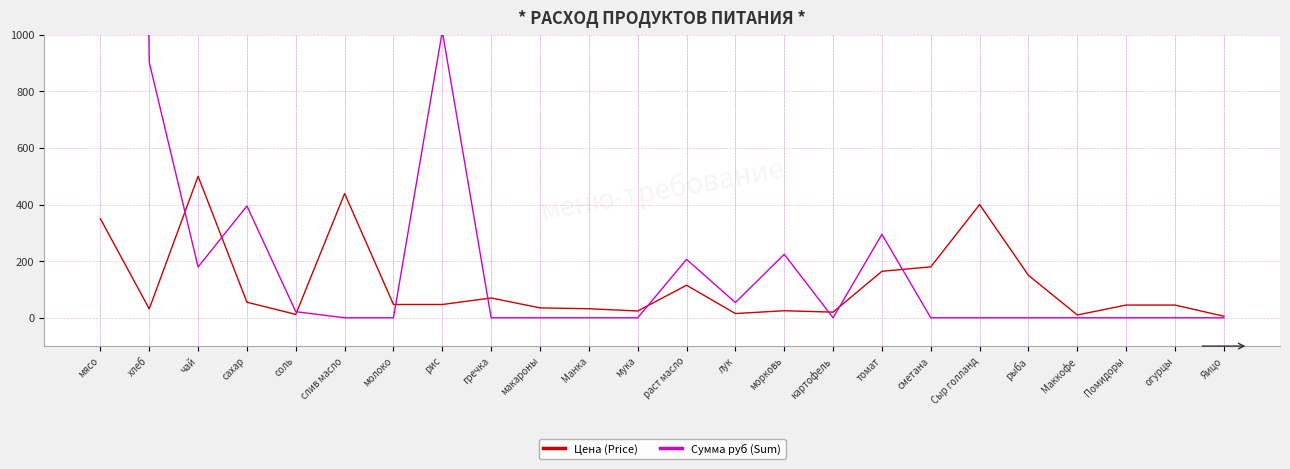

Reading left to right, transcribe all the data shown in this chart.

Цена (Price): мясо=350.0	хлеб=31.4	чай=500.0	сахар=55.0	соль=12.0	слив масло=438.9	молоко=47.0	рис=47.0	гречка=70.0	макароны=35.0	Манка=32.0	мука=24.0	раст масло=115.0	лук=15.0	морковь=25.0	картофель=20.0	томат=164.3	сметана=180.0	Сыр голланд=400.0	рыба=150.0	Маккофе=10.0	Помидоры=45.0	огурцы=45.0	Яицо=5.5
Сумма руб (Sum): мясо=13821.5	хлеб=902.7	чай=179.5	сахар=394.9	соль=21.5	слив масло=0.0	молоко=0.0	рис=1012.4	гречка=0.0	макароны=0.0	Манка=0.0	мука=0.0	раст масло=206.4	лук=53.9	морковь=224.4	картофель=0.0	томат=294.9	сметана=0.0	Сыр голланд=0.0	рыба=0.0	Маккофе=0.0	Помидоры=0.0	огурцы=0.0	Яицо=0.0